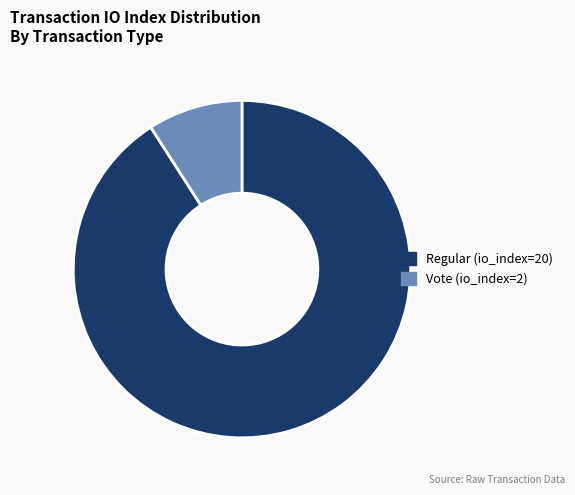

Which slice is the smallest?

Vote